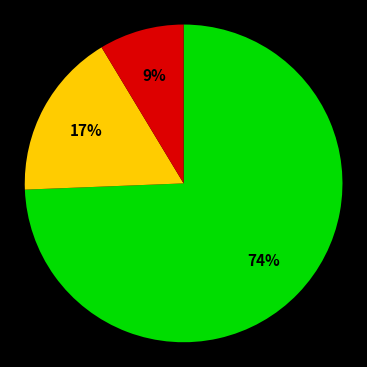

To the nearest percent, what is the average slice percentage?

33%